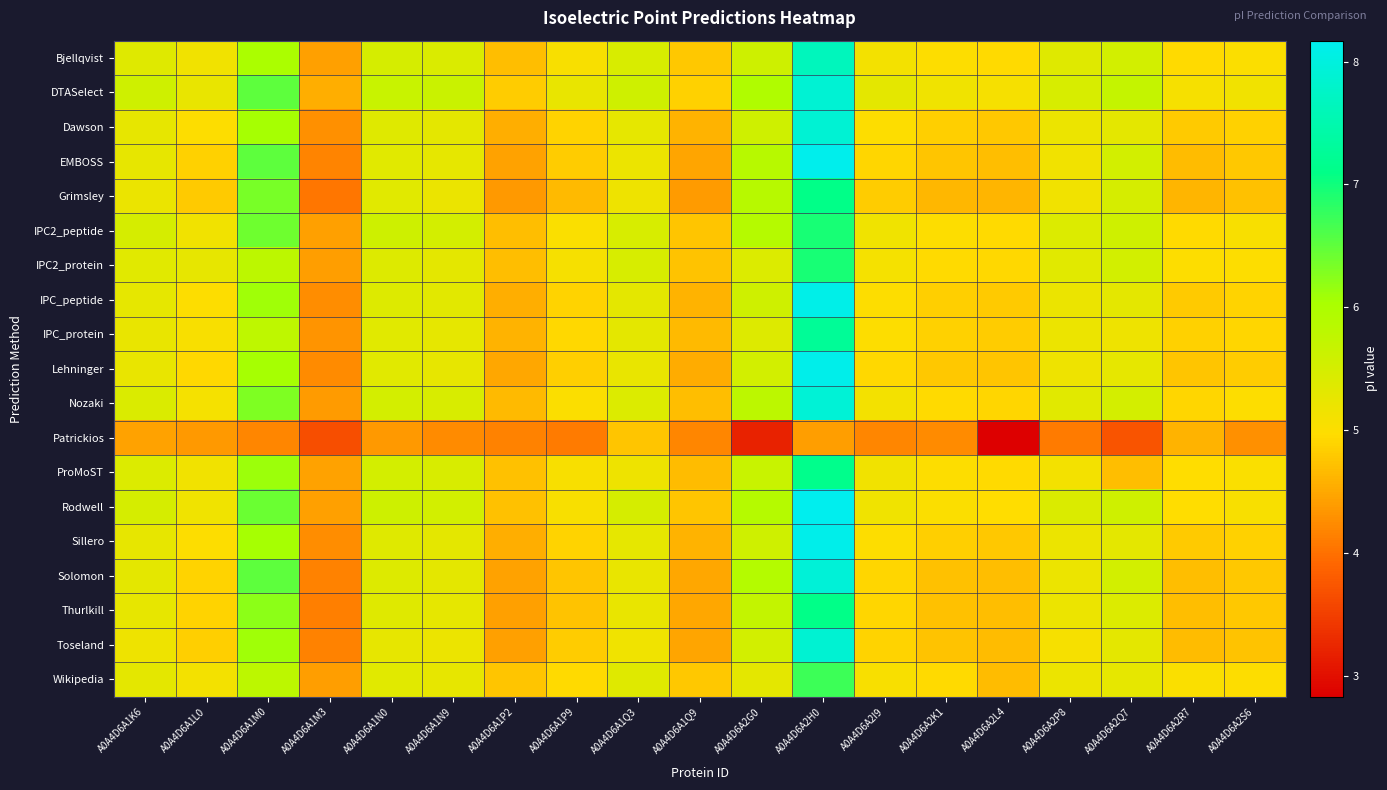

At which category does the chart reach its peak across all series?

A0A4D6A2H0